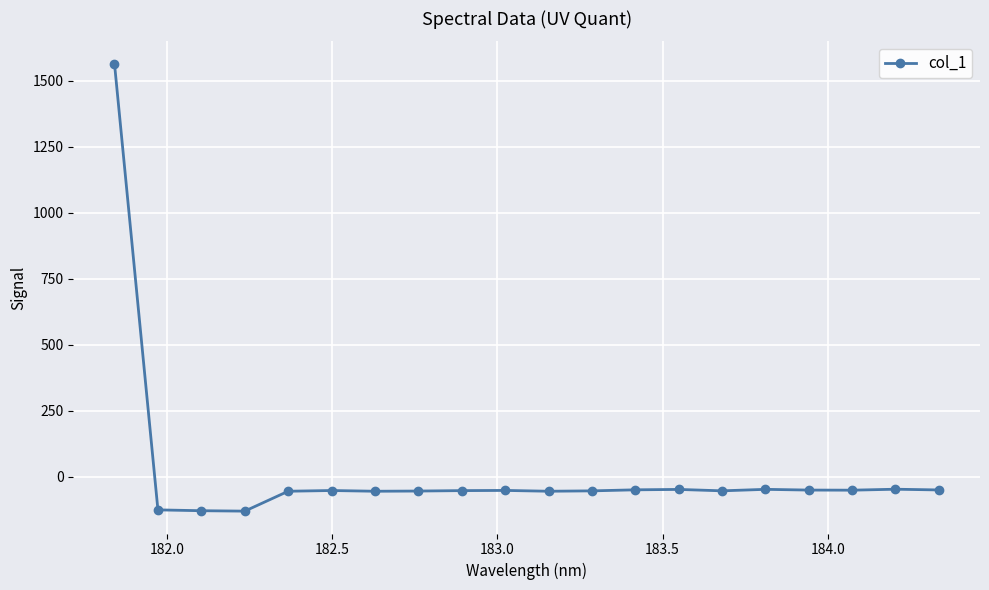

How many data points are above -51?

8